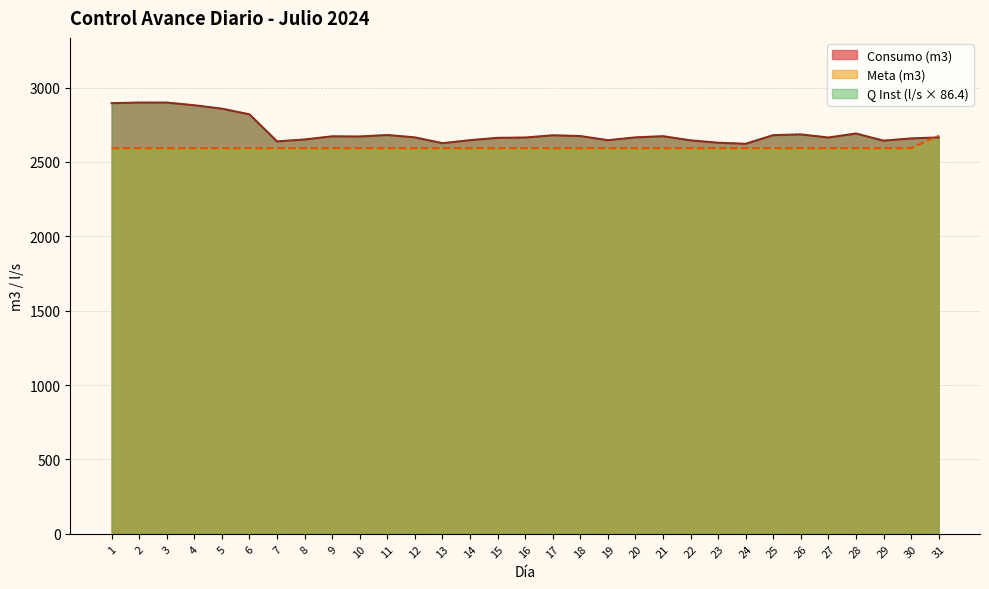

Is it true that Q Instantaneo (l/s) equals 2637.8 at 7?

True